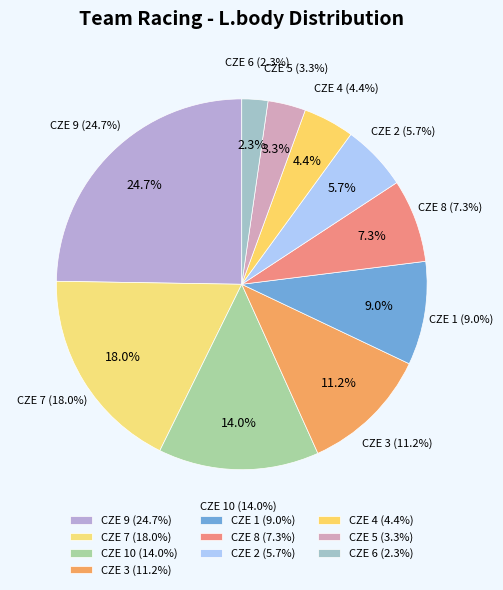

To the nearest percent, what is the difference between the CZE 7 and CZE 3 slice percentages?

7%